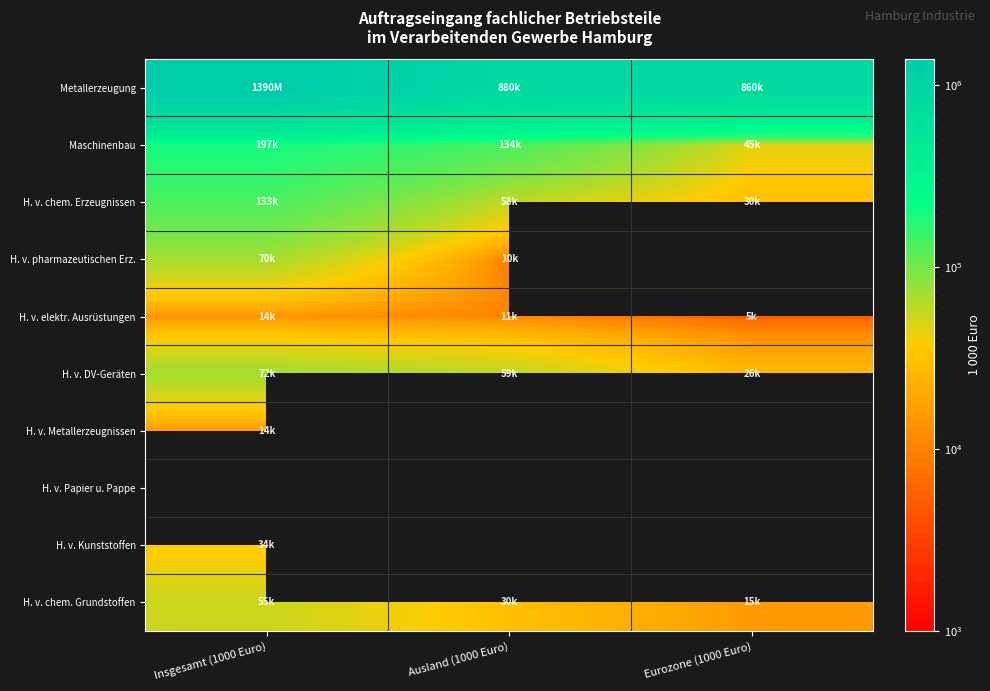

The H. v. Metallerzeugnissen series shows 3844.3 at Insgesamt (1000 Euro). True or false?

False